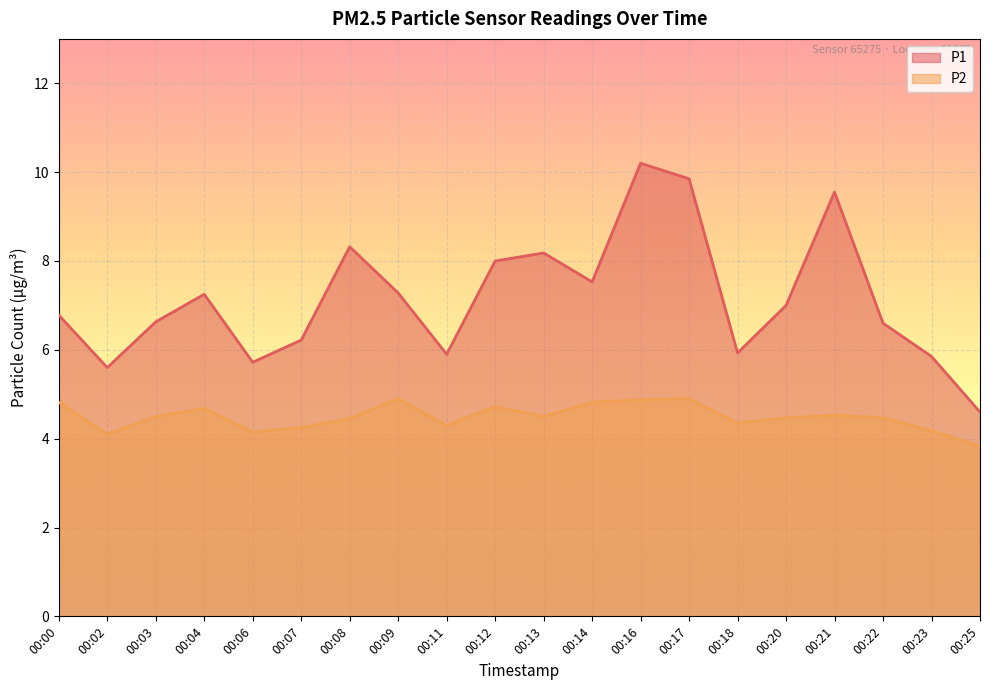

Which series has the widest spread of values?

P1